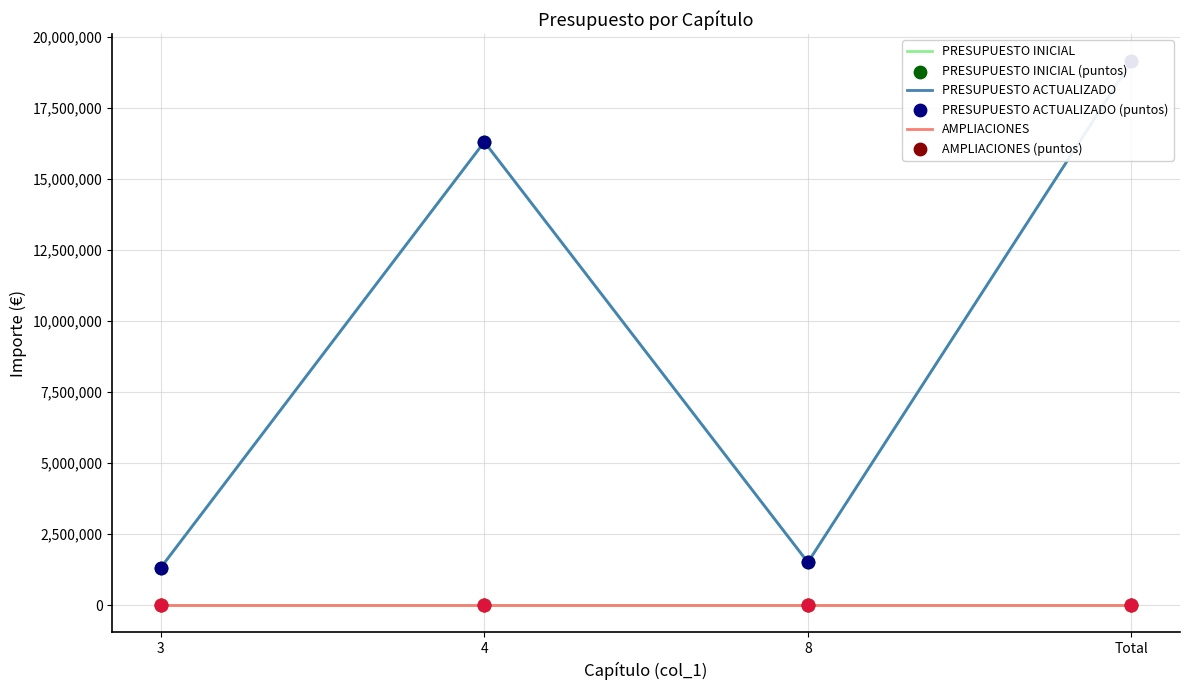

Which series has the widest spread of Y values?

PRESUPUESTO INICIAL